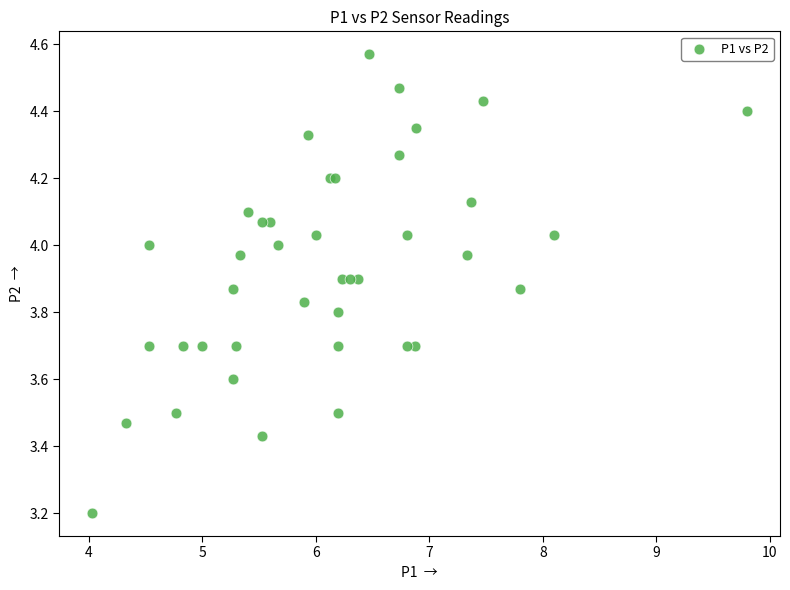

What Y value in the scatter plot is closest to 3?

3.2